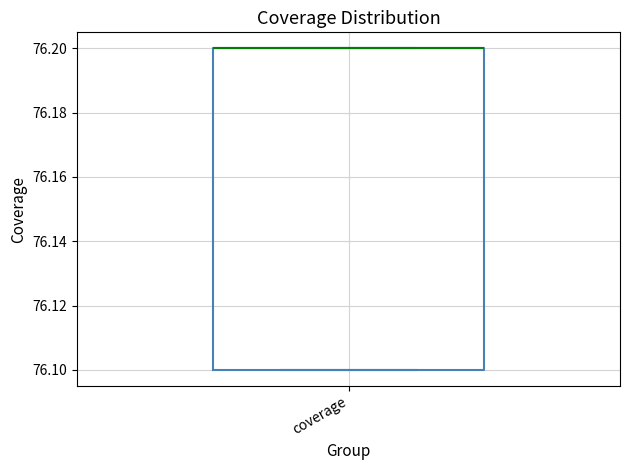

Where is the upper edge of the box for coverage on the y-axis? The values are not printed on the chart, so give them approximately, as read against the axis.

76.2